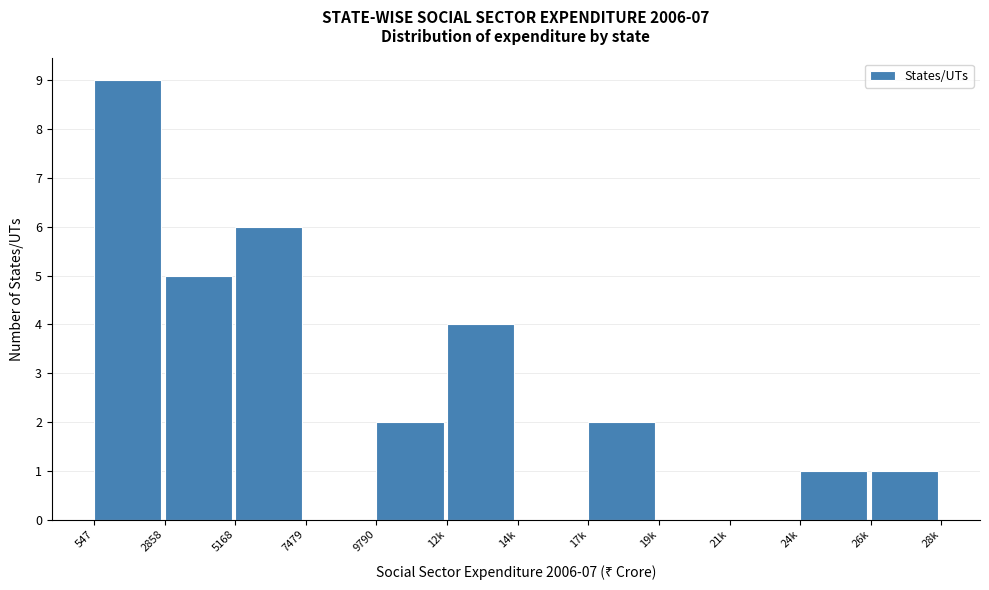

Reading right to left, what are all the values shown in this chart?

26k=1	24k=1	21k=0	19k=0	17k=2	14k=0	12k=4	9790=2	7479=0	5168=6	2858=5	547=9